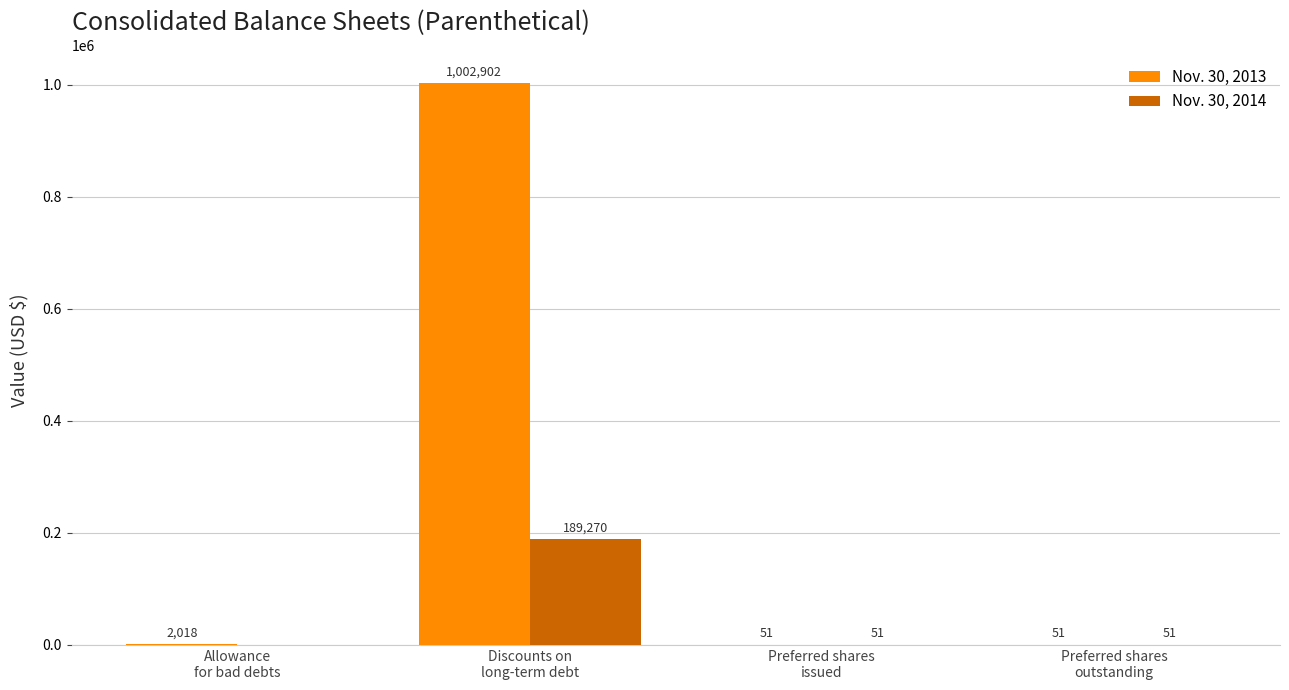

Count the number of data series in this chart.

2